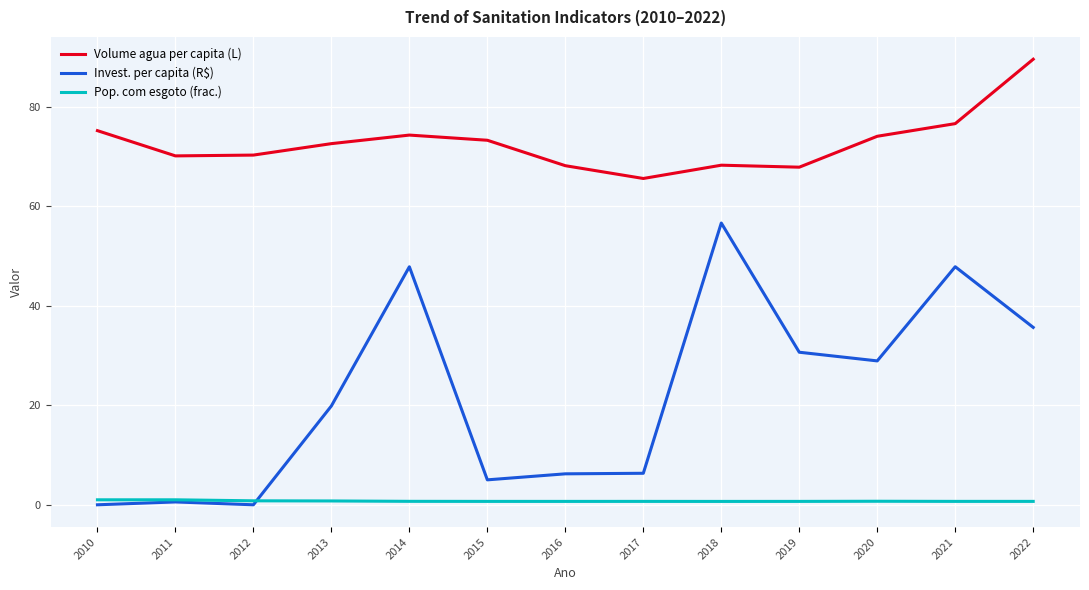

Rank the series at 2013 from highest to lowest value.

Volume agua per capita (L), Invest. per capita (R$), Pop. com esgoto (frac.)